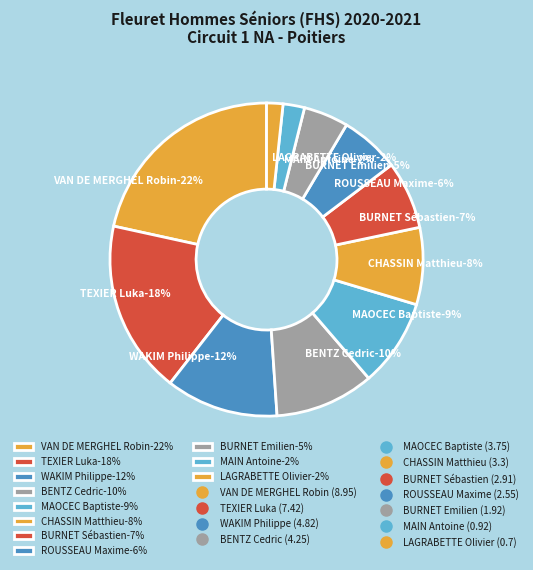

To the nearest percent, what portion does LAGRABETTE Olivier represent?

2%